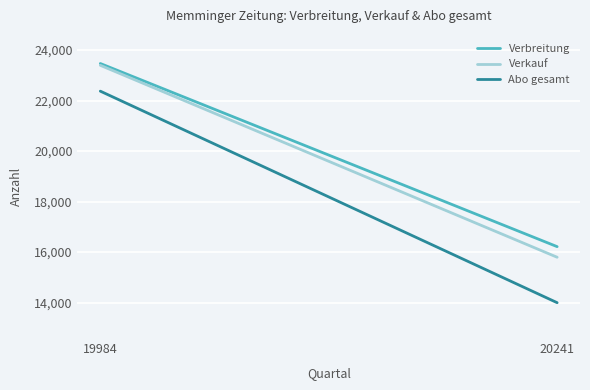

Reading right to left, what are all the values shown in this chart?

Verbreitung: 16215	23469
Verkauf: 15795	23397
Abo gesamt: 13995	22374